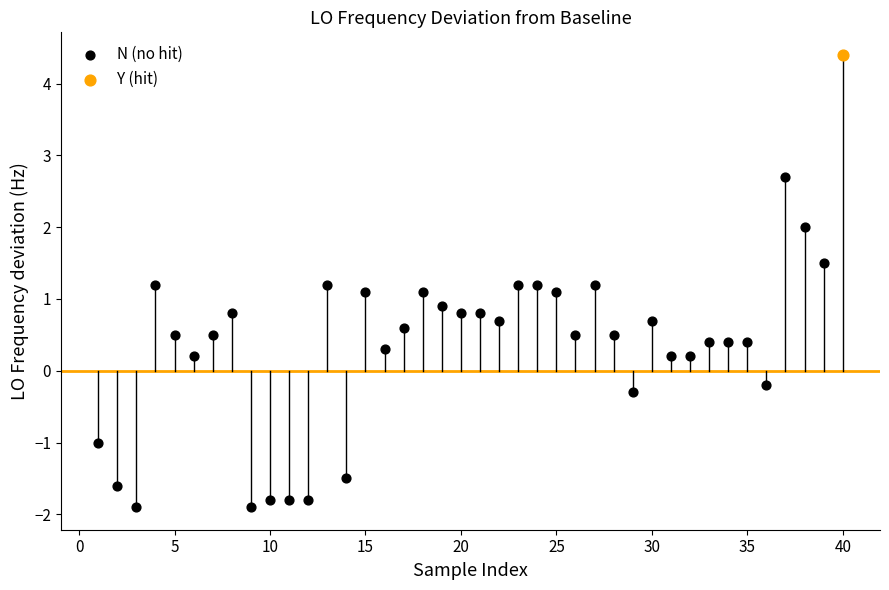

What are all the series names shown in the legend?

N (no hit), Y (hit)